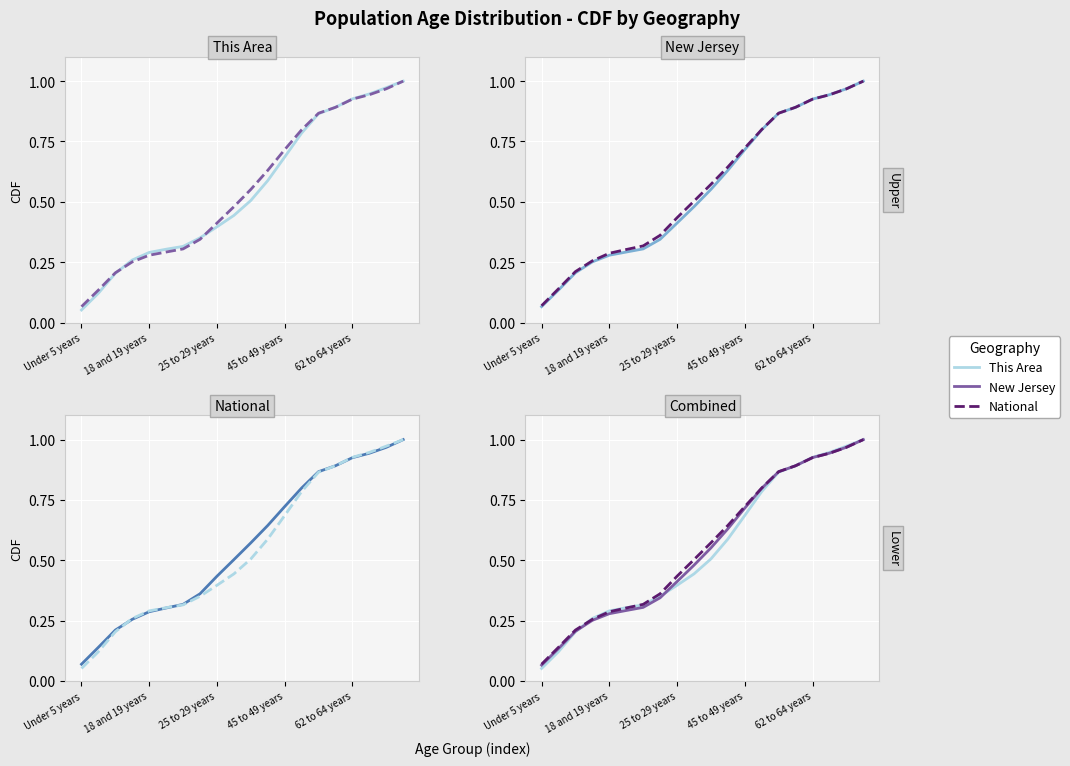

What is the minimum value shown in the chart?

0.1